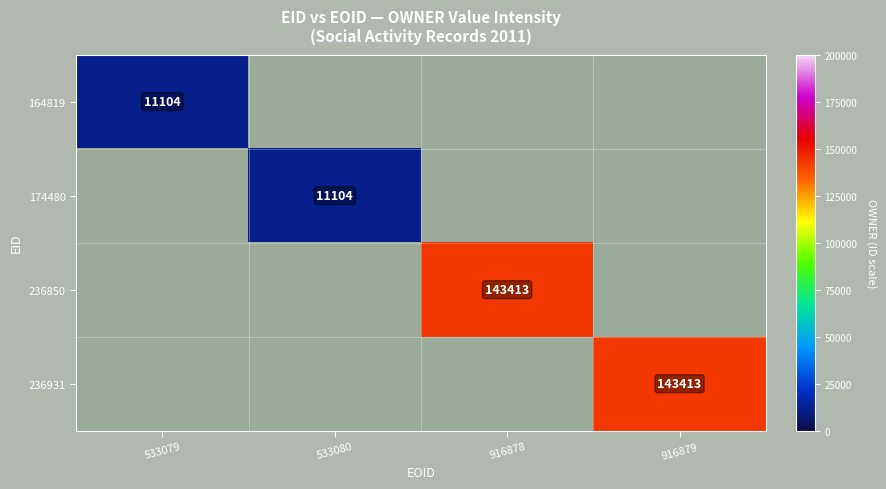

The value of 164819 at 533079 is 2900. True or false?

False